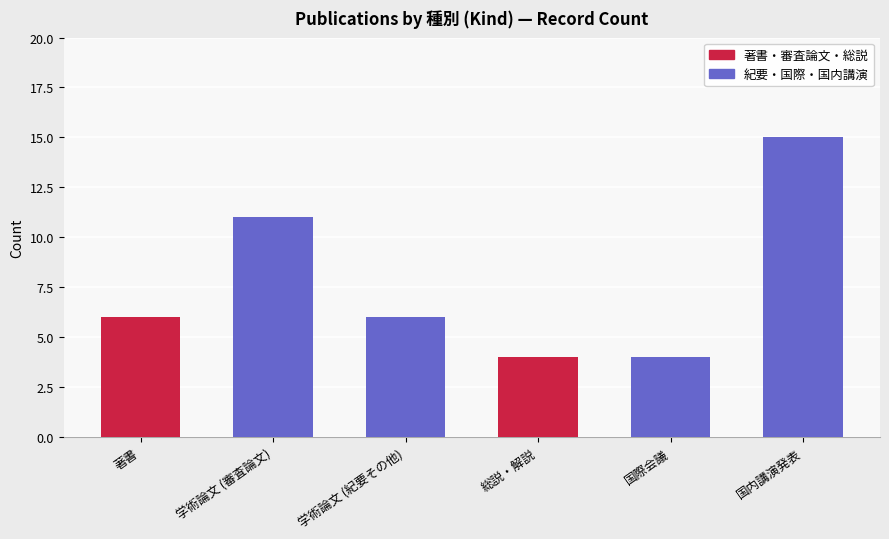

The value at 国際会議 is 4. True or false?

True